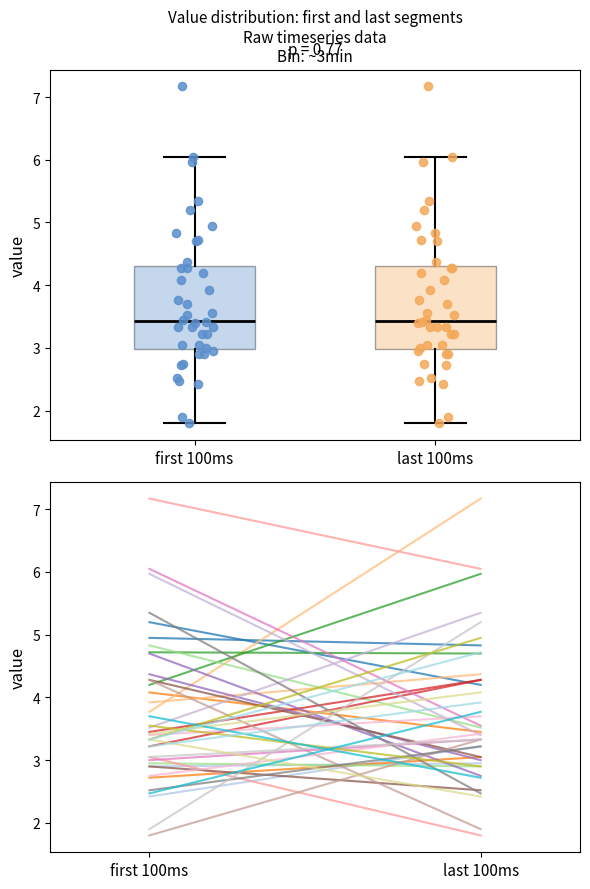

Reading left to right, transcribe this box plot: for each box, give where its median line is, the range the box spans, and where its two whiskers end, as read against the y-axis. The values are not printed on the chart, so give them approximately, as read against the axis.

first 100ms: median 3.4, box 3.0 to 4.3, whiskers 1.8 to 6.1
last 100ms: median 3.4, box 3.0 to 4.3, whiskers 1.8 to 6.1